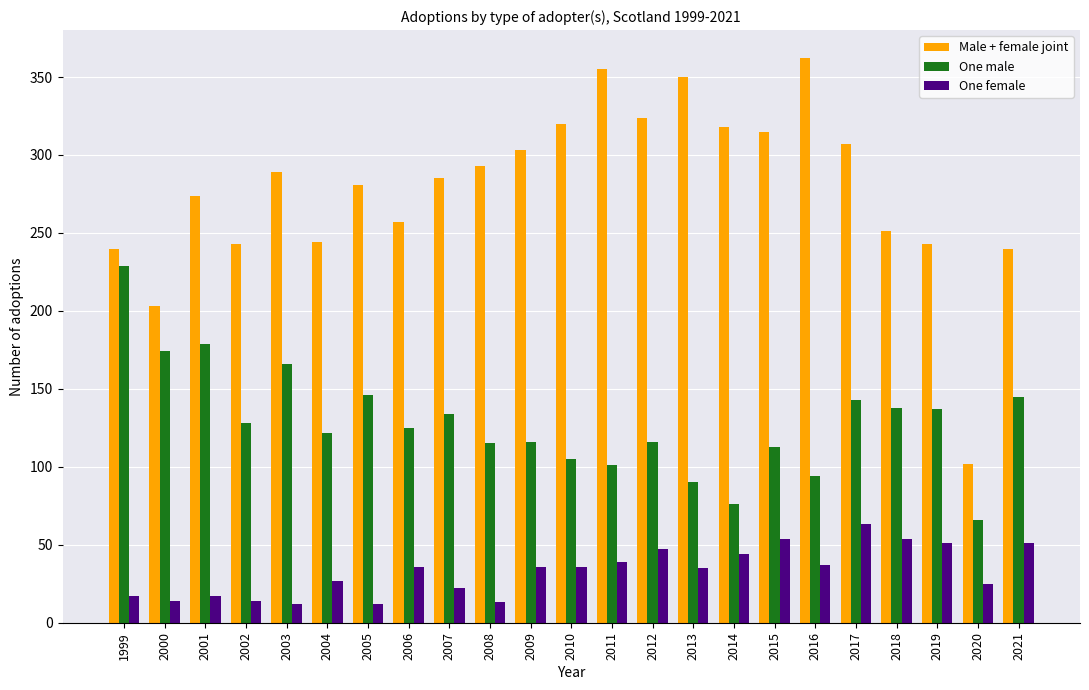

Which category has the highest value in the One female series?

2017